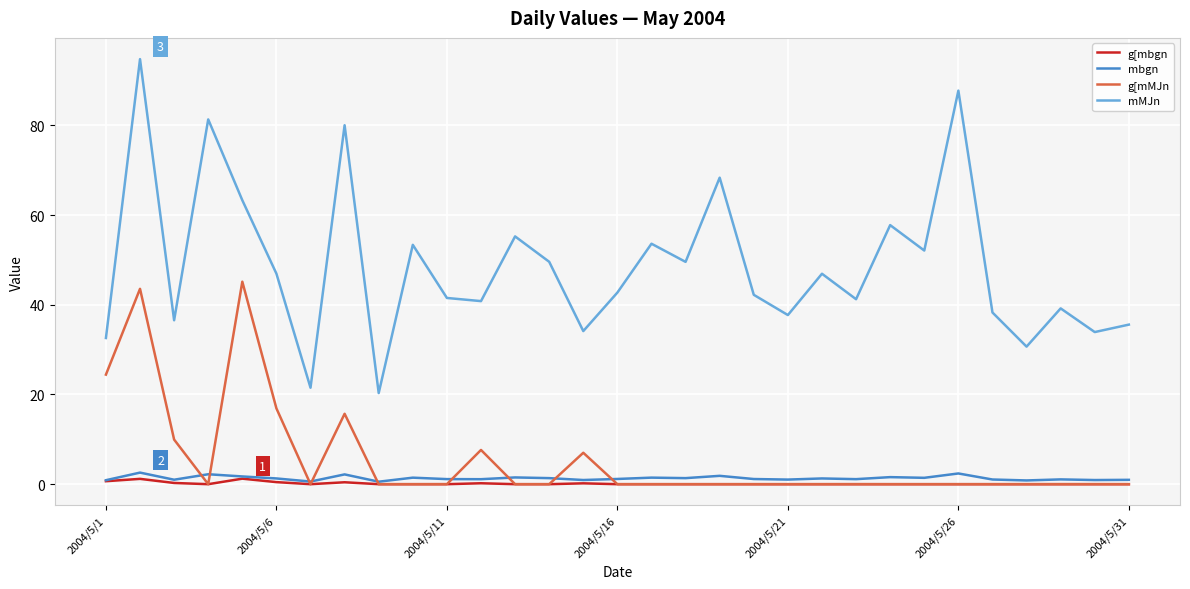

Which series has the widest spread of values?

mMJn